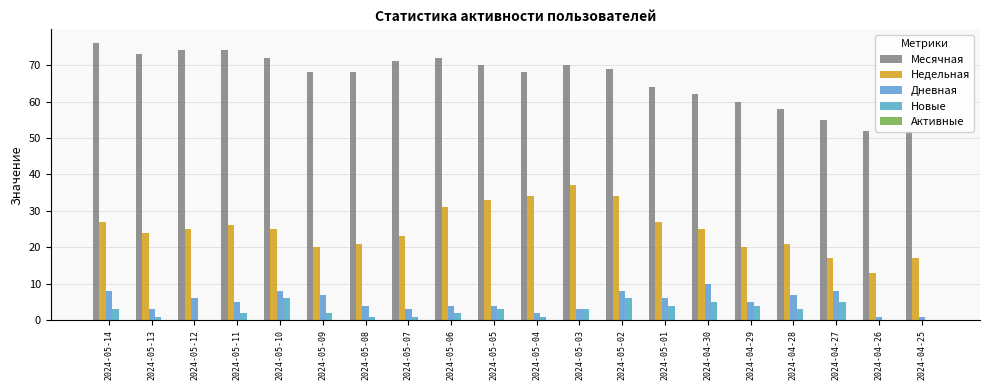

The value of Недельная at 2024-04-29 is 34. True or false?

False